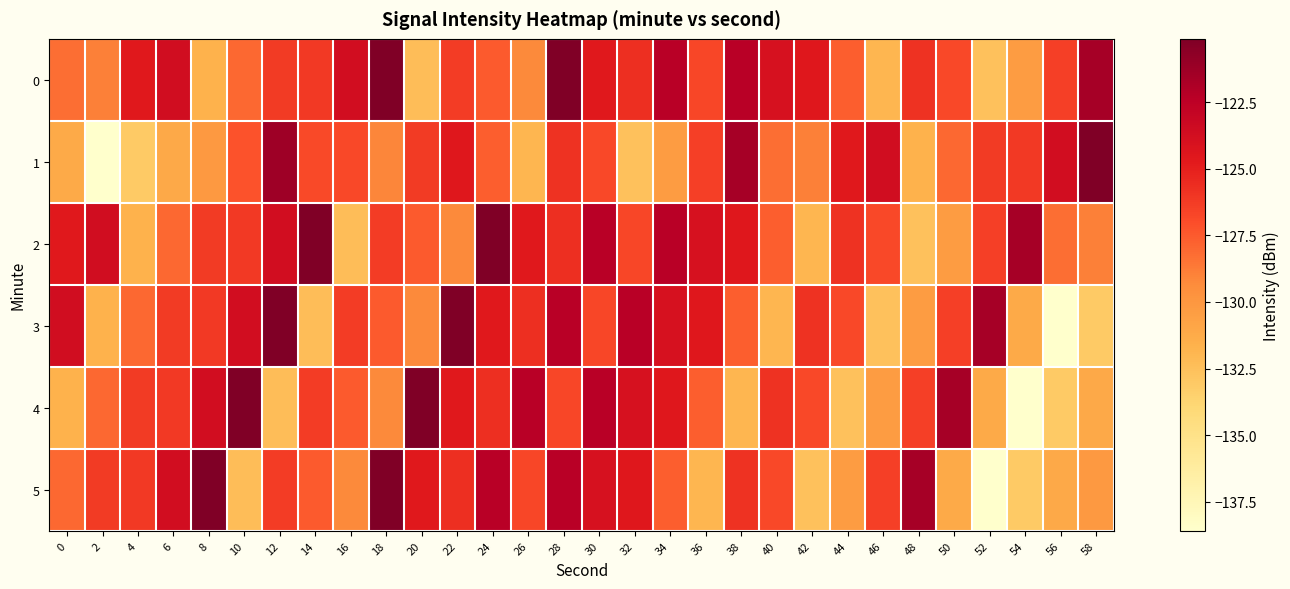

List the series in order of their peak value, highest first.

0, 2, 3, 4, 5, 1